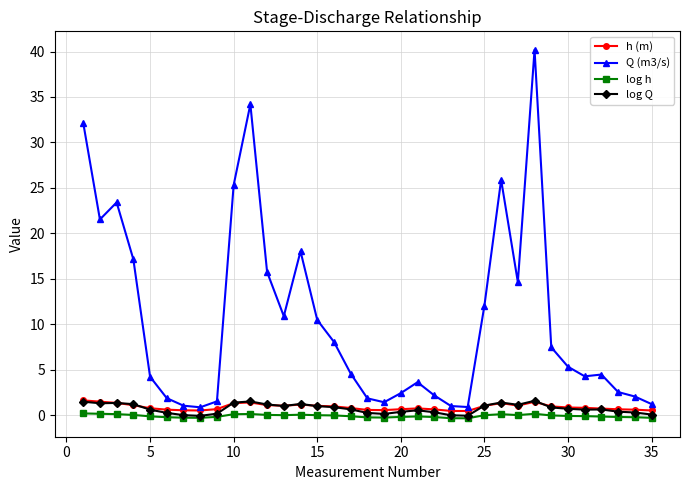

Which series has the widest spread of values?

Q (m3/s)